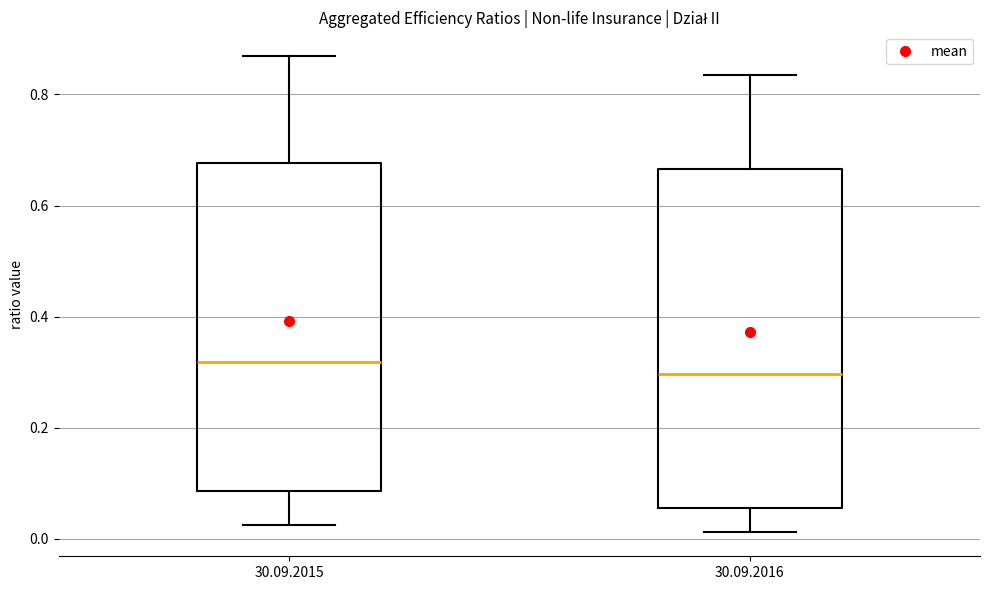

Reading left to right, transcribe this box plot: for each box, give where its median line is, the range the box spans, and where its two whiskers end, as read against the y-axis. The values are not printed on the chart, so give them approximately, as read against the axis.

30.09.2015: median 0.32, box 0.08 to 0.68, whiskers 0.02 to 0.86
30.09.2016: median 0.30, box 0.06 to 0.66, whiskers 0.02 to 0.84